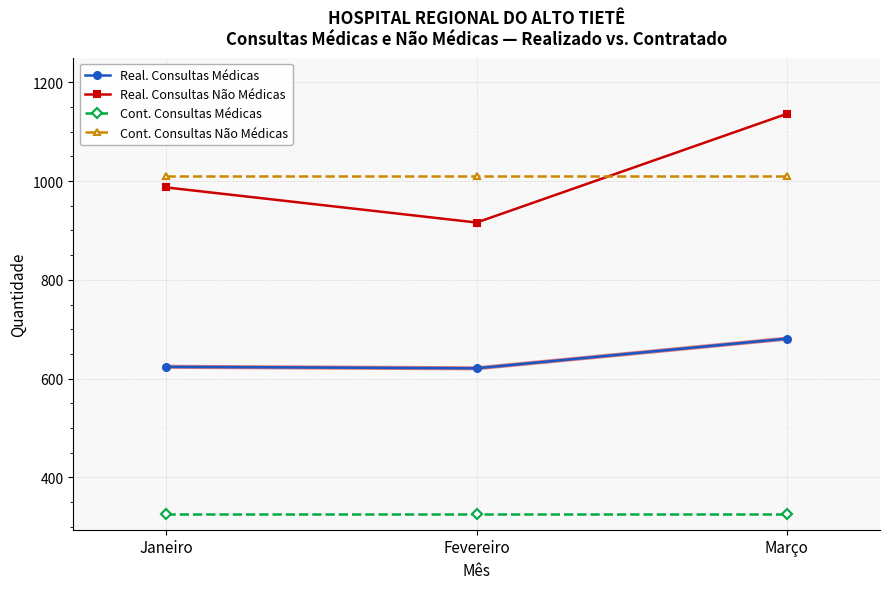

Does the chart display data point markers on the line(s)?

Yes